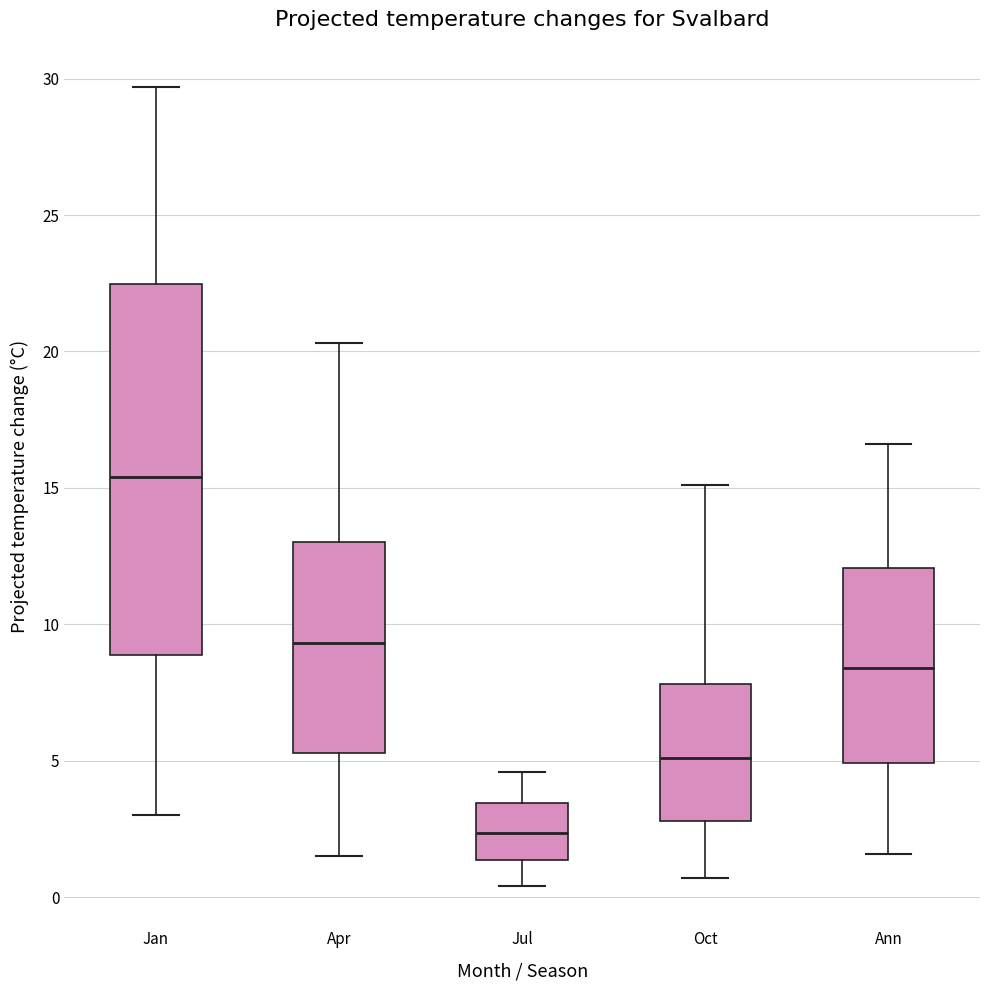

Reading left to right, read every box against the y-axis: the position of its median line, the range the box covers, and the ends of its whiskers. The values are not printed on the chart, so give them approximately, as read against the axis.

Jan: median 15.5, box 9.0 to 22.5, whiskers 3.0 to 29.5
Apr: median 9.5, box 5.5 to 13.0, whiskers 1.5 to 20.5
Jul: median 2.5, box 1.5 to 3.5, whiskers 0.5 to 4.5
Oct: median 5.0, box 3.0 to 8.0, whiskers 0.5 to 15.0
Ann: median 8.5, box 5.0 to 12.0, whiskers 1.5 to 16.5